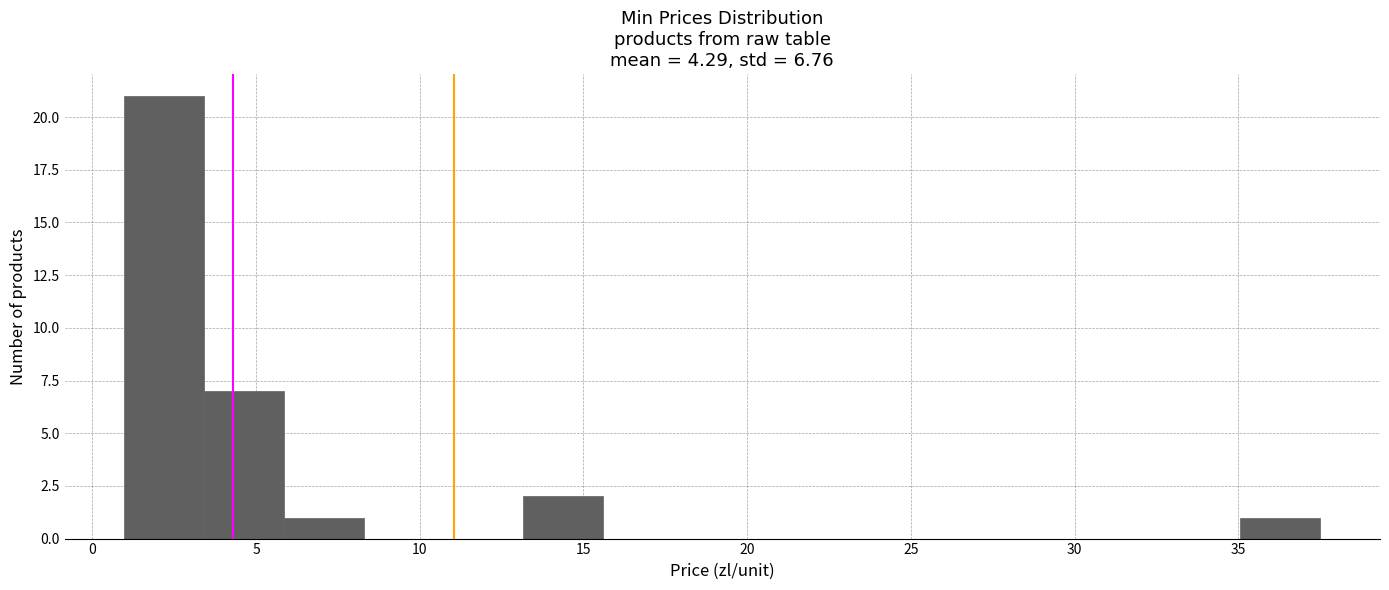

Reading left to right, transcribe this chart: for each bar, give the range it covers on the x-axis and its height. Neither the bar edges nor the heights are printed on the chart, so give them approximately, as read against the axes.

1.0 to 3.5: 21
3.5 to 6.0: 7
6.0 to 8.5: 1
8.5 to 10.5: 0
10.5 to 13.0: 0
13.0 to 15.5: 2
15.5 to 18.0: 0
18.0 to 20.5: 0
20.5 to 23.0: 0
23.0 to 25.5: 0
25.5 to 28.0: 0
28.0 to 30.0: 0
30.0 to 32.5: 0
32.5 to 35.0: 0
35.0 to 37.5: 1